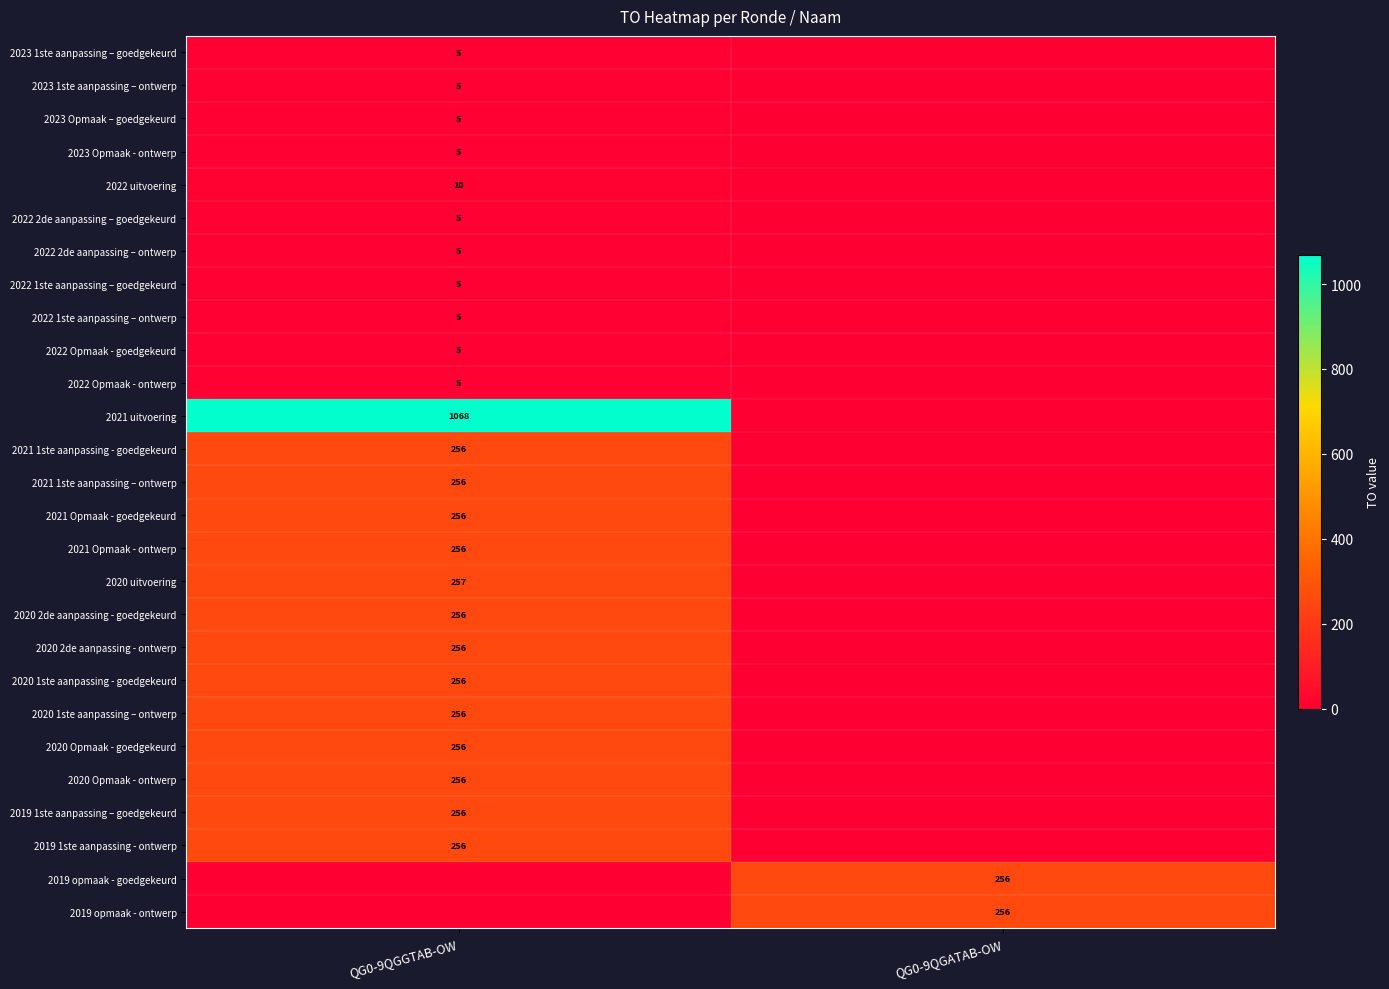

Is it true that 2022 1ste aanpassing – goedgekeurd equals 5 at QG0-9QGGTAB-OW?

True